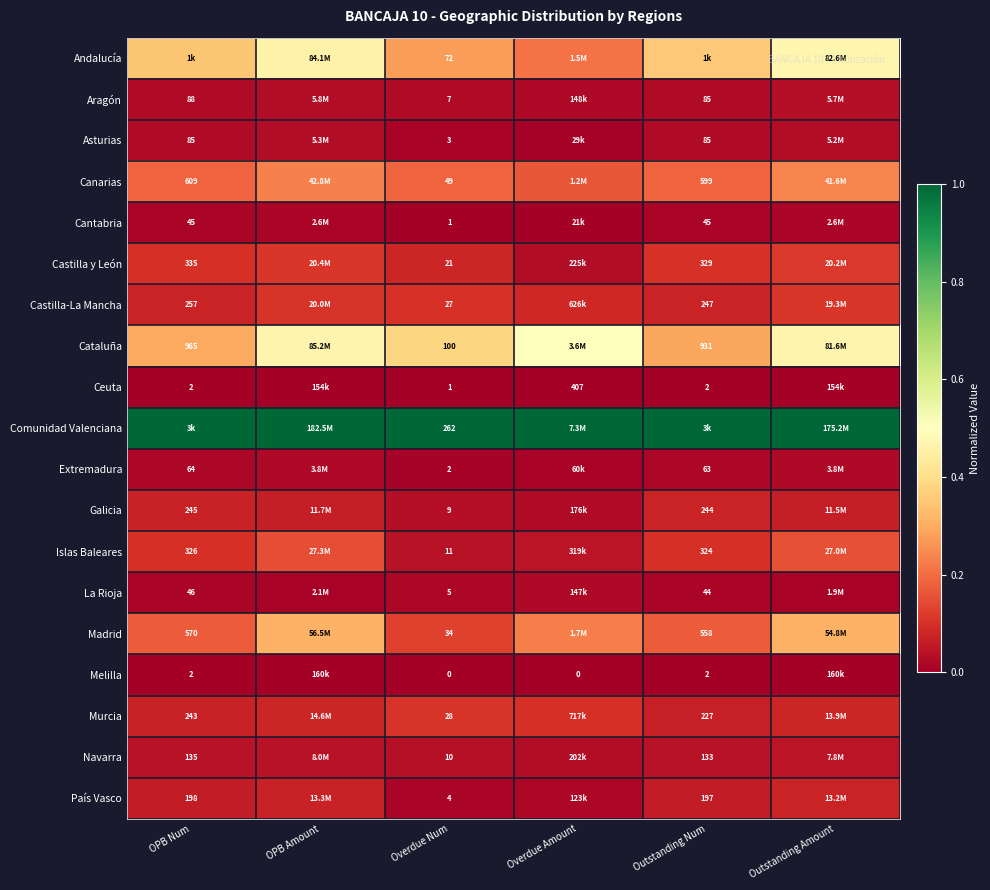

Which has a higher value, OPB Num or Overdue Amount?

OPB Num